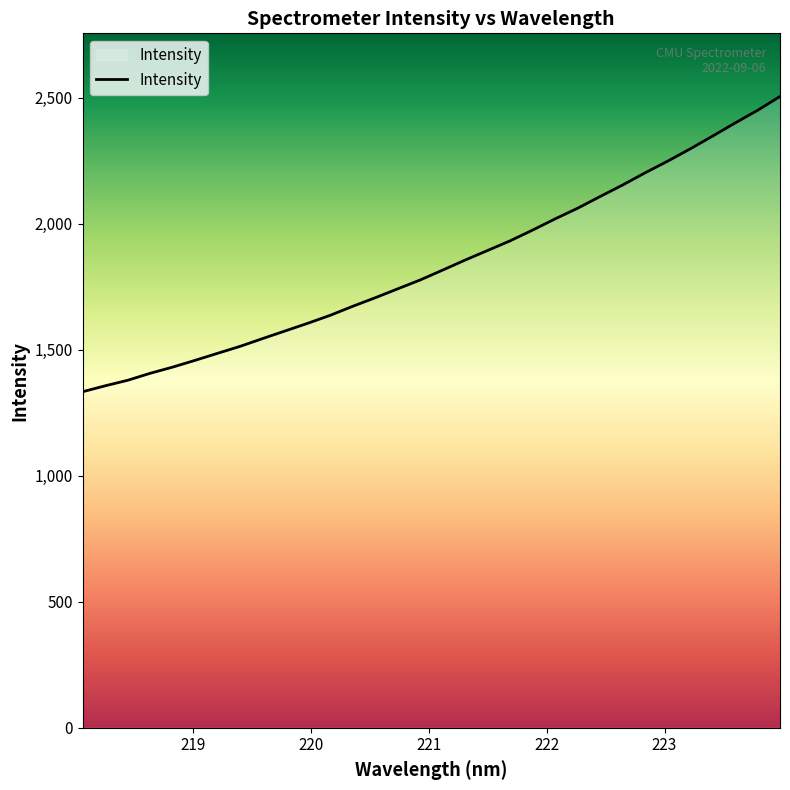

What is the difference between the maximum and minimum values?

1171.4